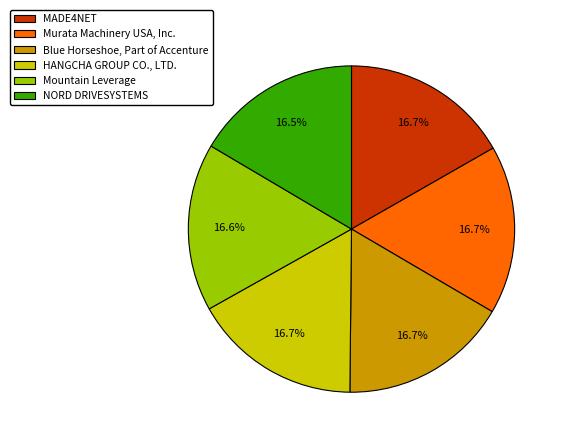

Approximately how many times larger is the value at Mountain Leverage compared to Blue Horseshoe, Part of Accenture?

1.0